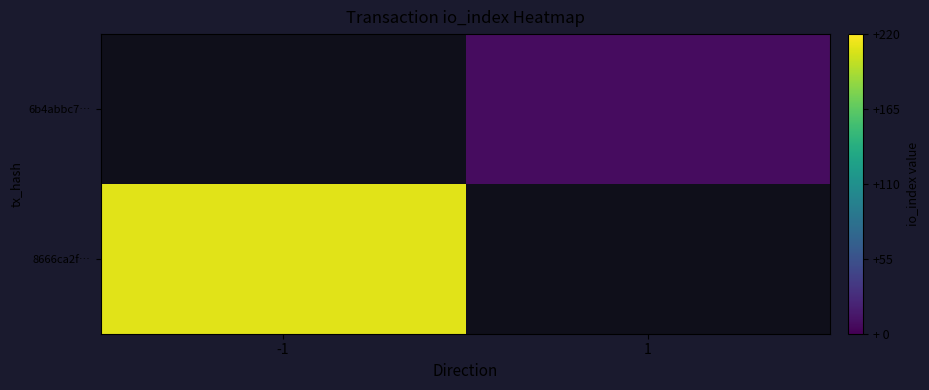

How many series are shown in this chart?

2